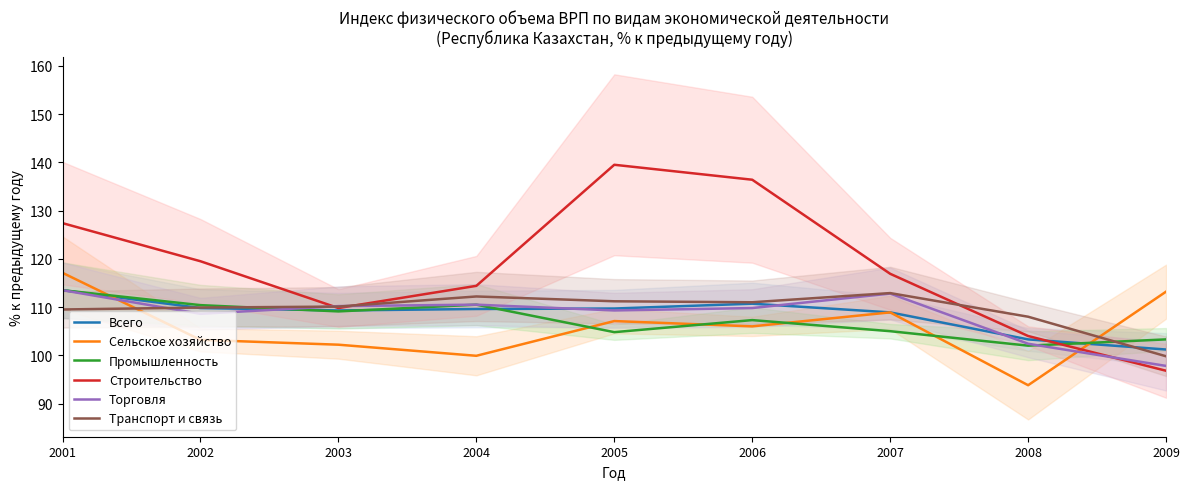

Count the number of categories in the chart.

9